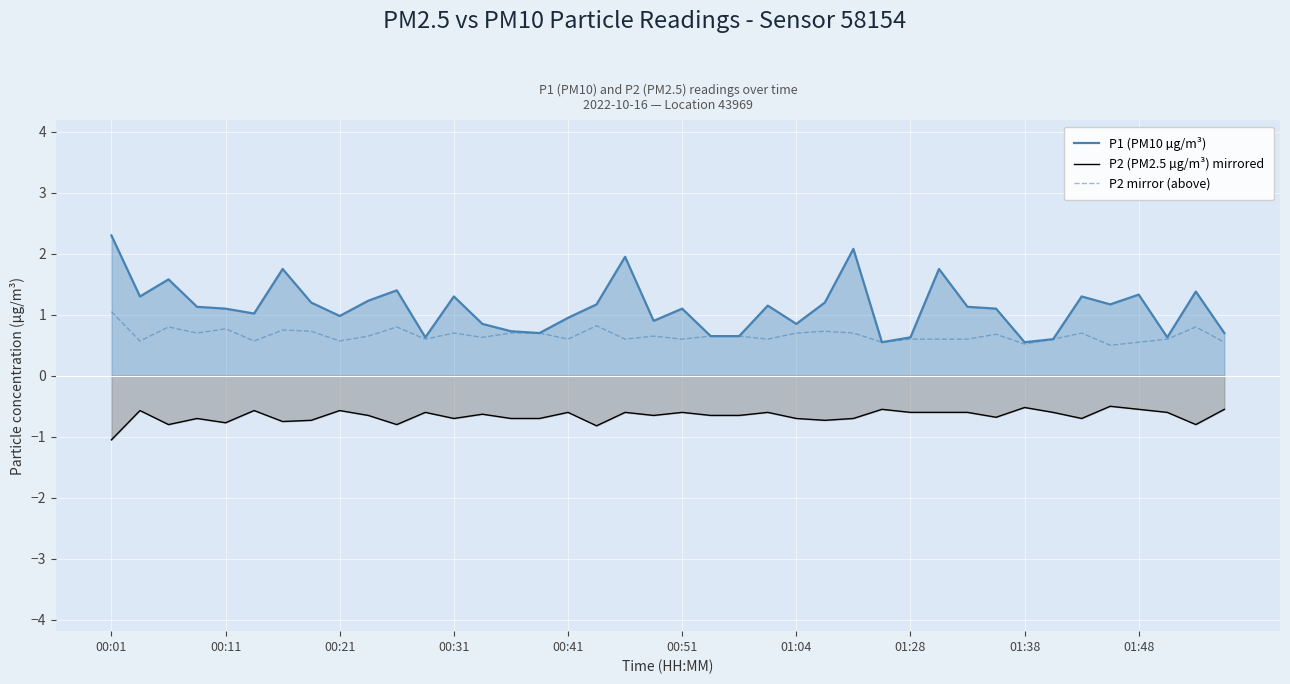

Which series has the largest total across all categories?

P1 (PM10 µg/m³)